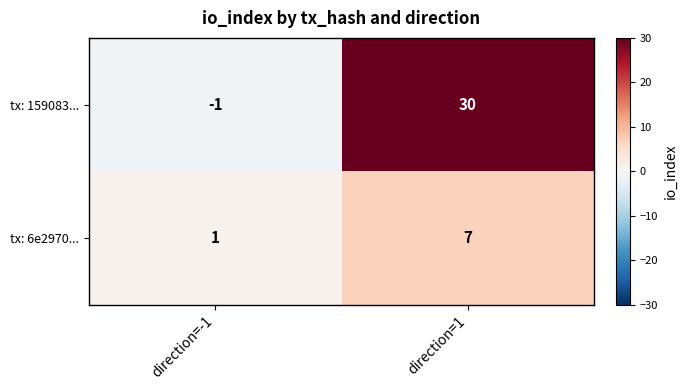

Rank the series at direction=-1 from lowest to highest value.

tx: 159083..., tx: 6e2970...